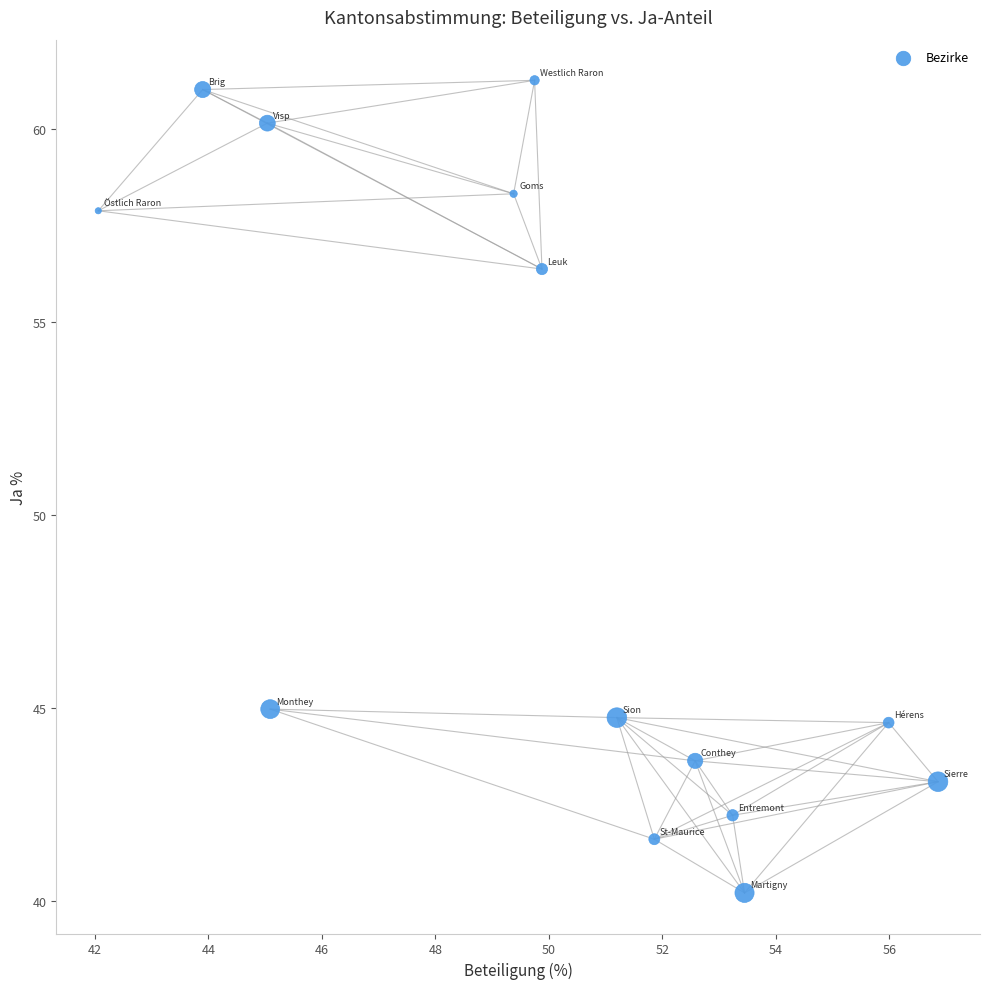

What is the range of X values (max minus min)?

14.8